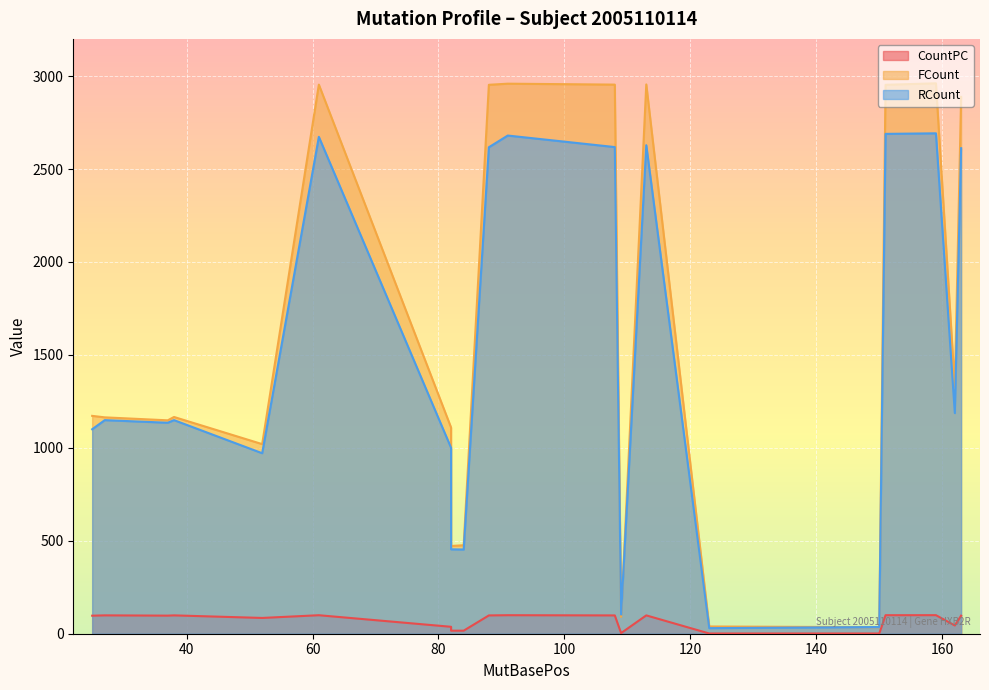

How many values in the CountPC series exceed 97?

12